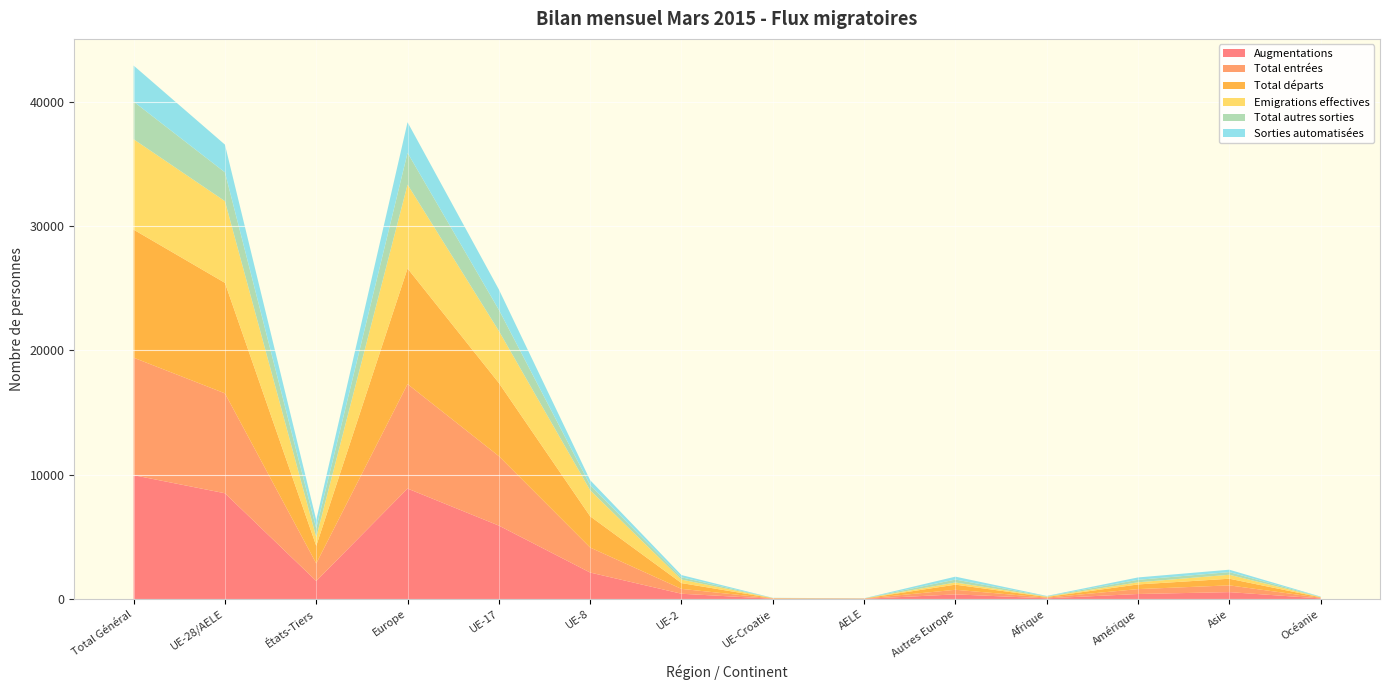

Reading left to right, extract all data points from this chart.

Augmentations: Total Général=9960	UE-28/AELE=8507	États-Tiers=1453	Europe=8884	UE-17=5906	UE-8=2131	UE-2=428	UE-Croatie=25	AELE=17	Autres Europe=377	Afrique=59	Amérique=407	Asie=558	Océanie=51
Total entrées: Total Général=9447	UE-28/AELE=8033	États-Tiers=1414	Europe=8402	UE-17=5587	UE-8=2013	UE-2=391	UE-Croatie=25	AELE=17	Autres Europe=369	Afrique=55	Amérique=394	Asie=544	Océanie=51
Total départs: Total Général=10294	UE-28/AELE=8885	États-Tiers=1409	Europe=9296	UE-17=5881	UE-8=2509	UE-2=465	UE-Croatie=19	AELE=11	Autres Europe=411	Afrique=54	Amérique=374	Asie=532	Océanie=37
Emigrations effectives: Total Général=7265	UE-28/AELE=6567	États-Tiers=698	Europe=6741	UE-17=4180	UE-8=2092	UE-2=283	UE-Croatie=9	AELE=3	Autres Europe=174	Afrique=21	Amérique=172	Asie=320	Océanie=10
Total autres sorties: Total Général=3029	UE-28/AELE=2318	États-Tiers=711	Europe=2555	UE-17=1701	UE-8=417	UE-2=182	UE-Croatie=10	AELE=8	Autres Europe=237	Afrique=33	Amérique=202	Asie=212	Océanie=27
Sorties automatisées: Total Général=2899	UE-28/AELE=2227	États-Tiers=672	Europe=2460	UE-17=1636	UE-8=394	UE-2=180	UE-Croatie=10	AELE=7	Autres Europe=233	Afrique=31	Amérique=190	Asie=194	Océanie=24